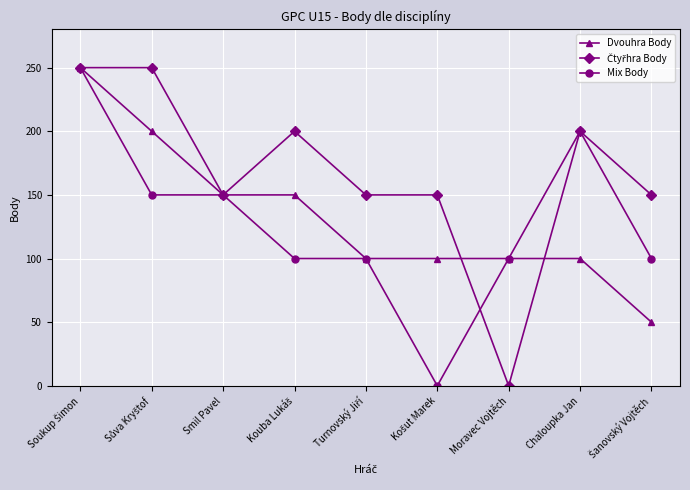

What is the label of the 3rd point from the left?

Smil Pavel